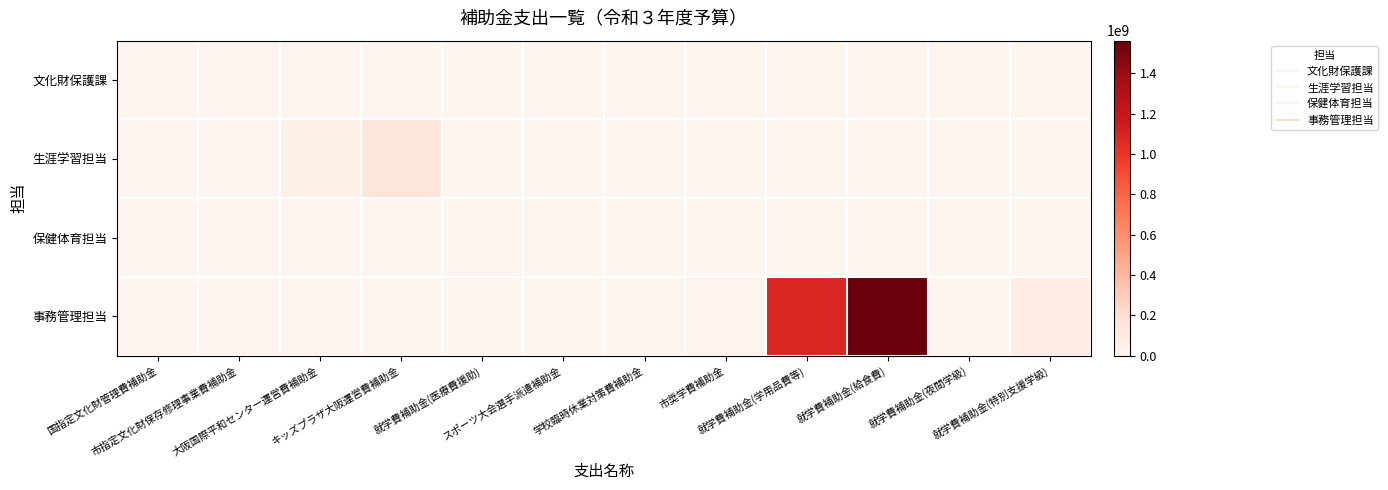

At how many categories does at least one series exceed 1071251820?

2